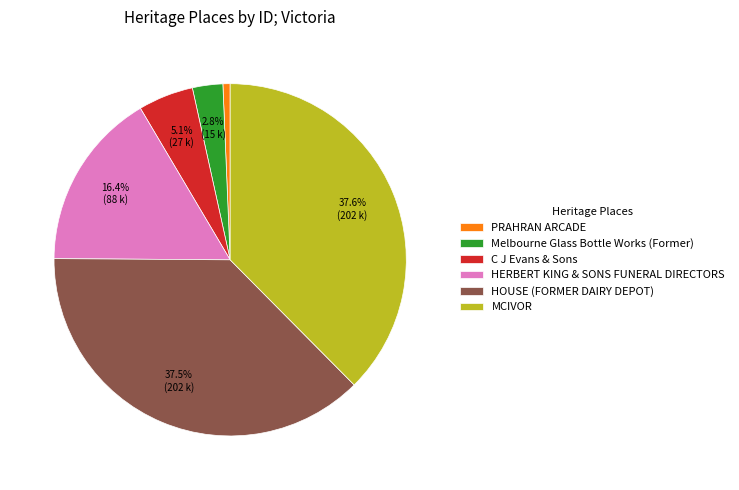

Between C J Evans & Sons and Melbourne Glass Bottle Works (Former), which is larger?

C J Evans & Sons